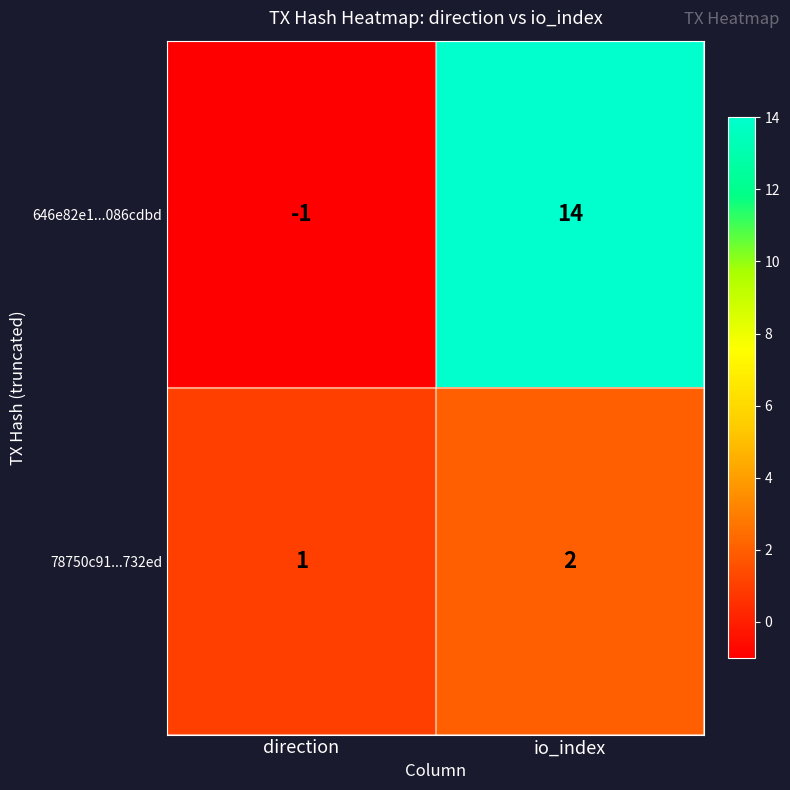

The 78750c91...732ed series shows 2 at io_index. True or false?

True